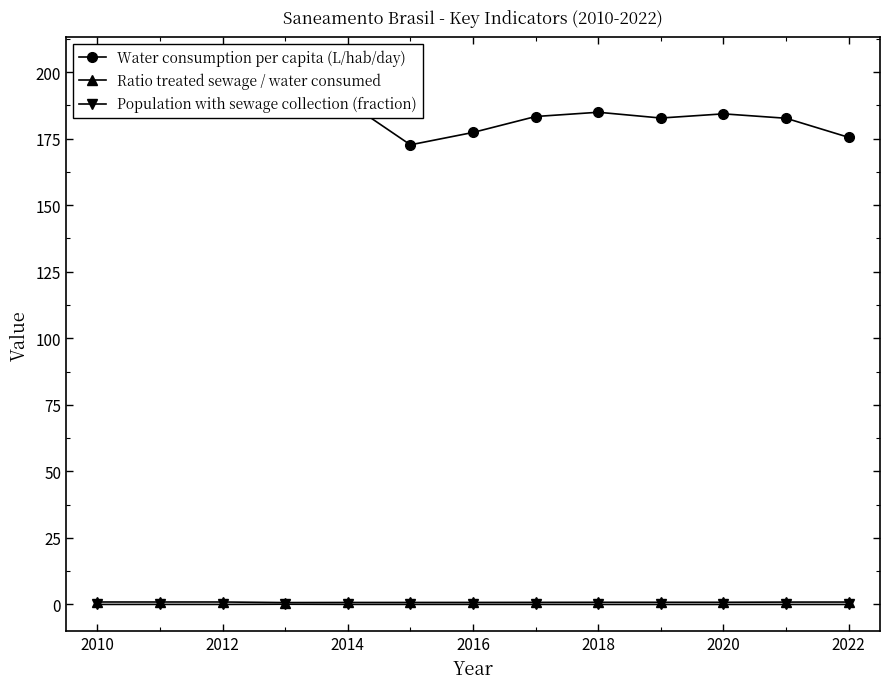

True or false: Population with sewage collection (fraction) has a value of 0.0 at 2018.

True